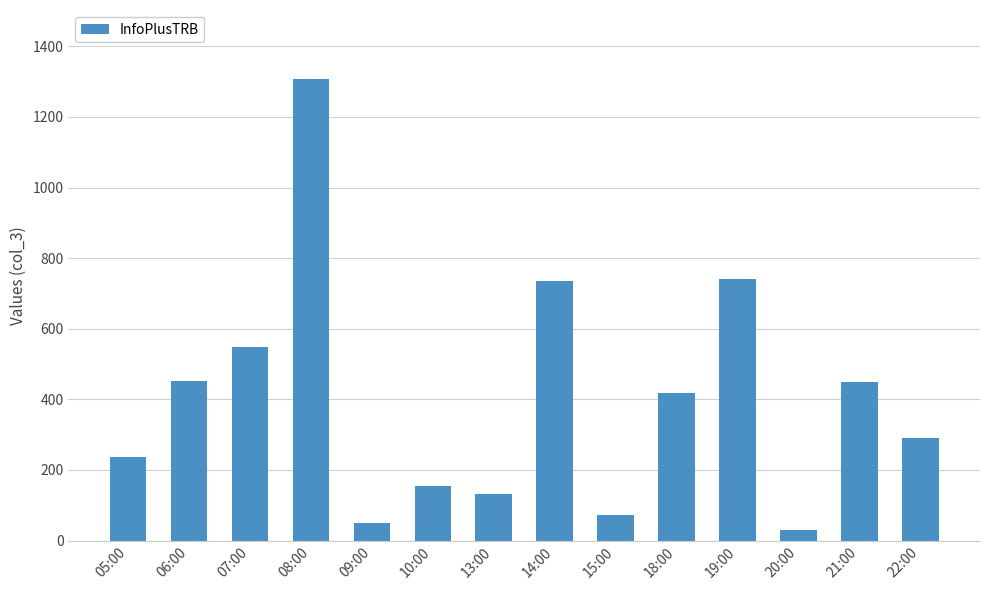

What is the maximum value shown in the chart?

1307